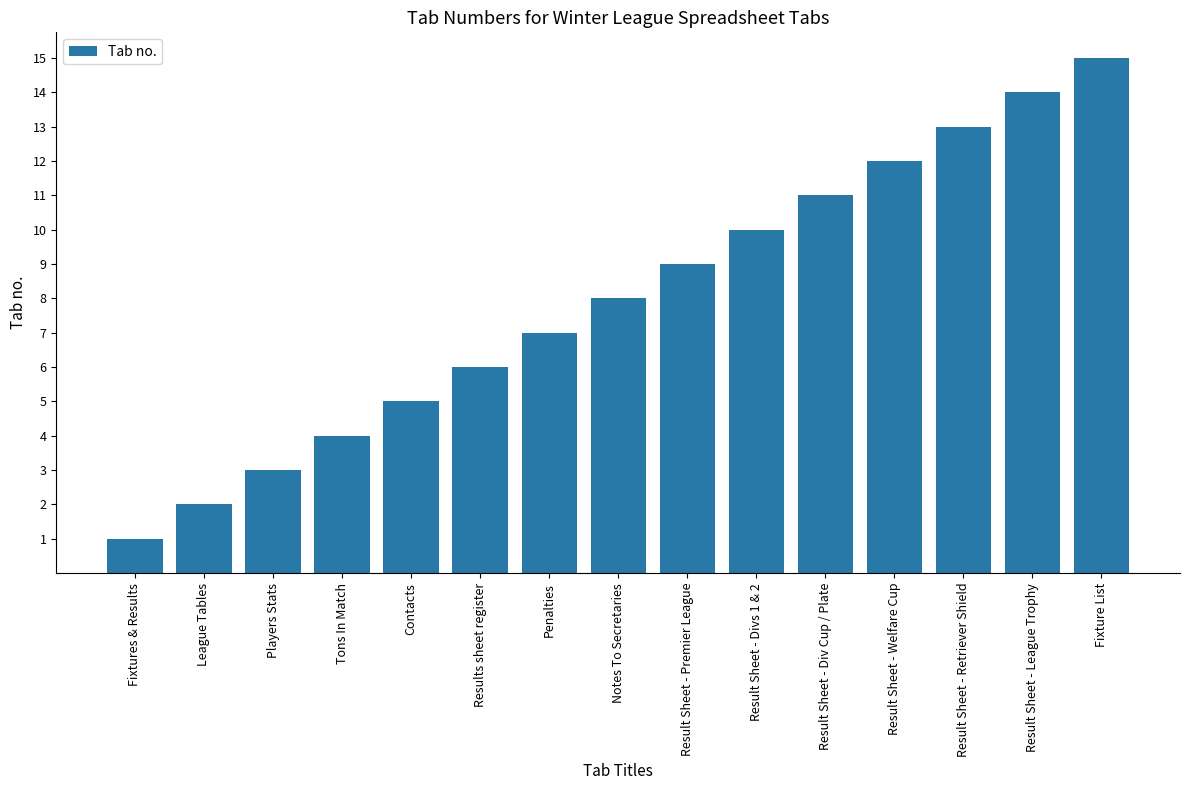

Rank the categories by value from lowest to highest.

Fixtures & Results, League Tables, Players Stats, Tons In Match, Contacts, Results sheet register, Penalties, Notes To Secretaries, Result Sheet - Premier League, Result Sheet - Divs 1 & 2, Result Sheet - Div Cup / Plate, Result Sheet - Welfare Cup, Result Sheet - Retriever Shield, Result Sheet - League Trophy, Fixture List